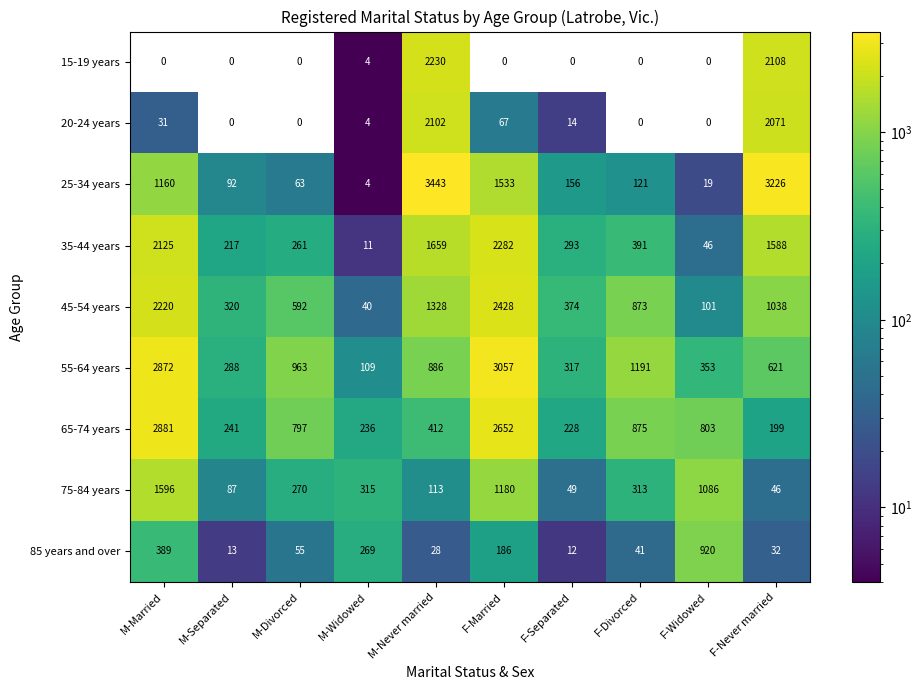

True or false: 20-24 years has a value of 3188 at M-Never married.

False